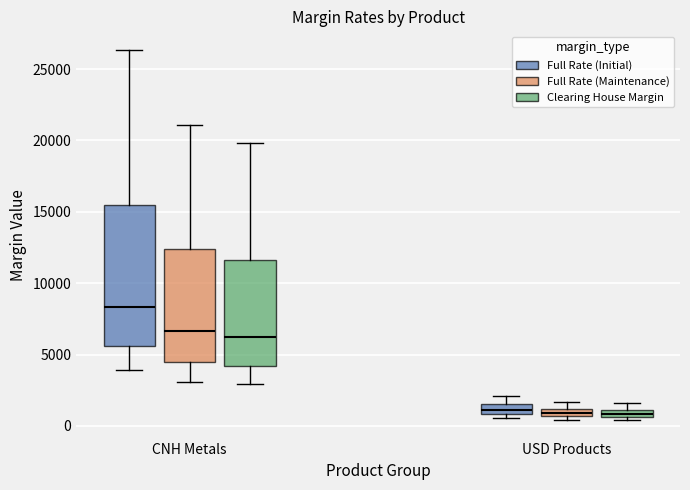

Which box is the tallest, from its lower edge to its upper edge?

CNH Metals (Full Rate (Initial))